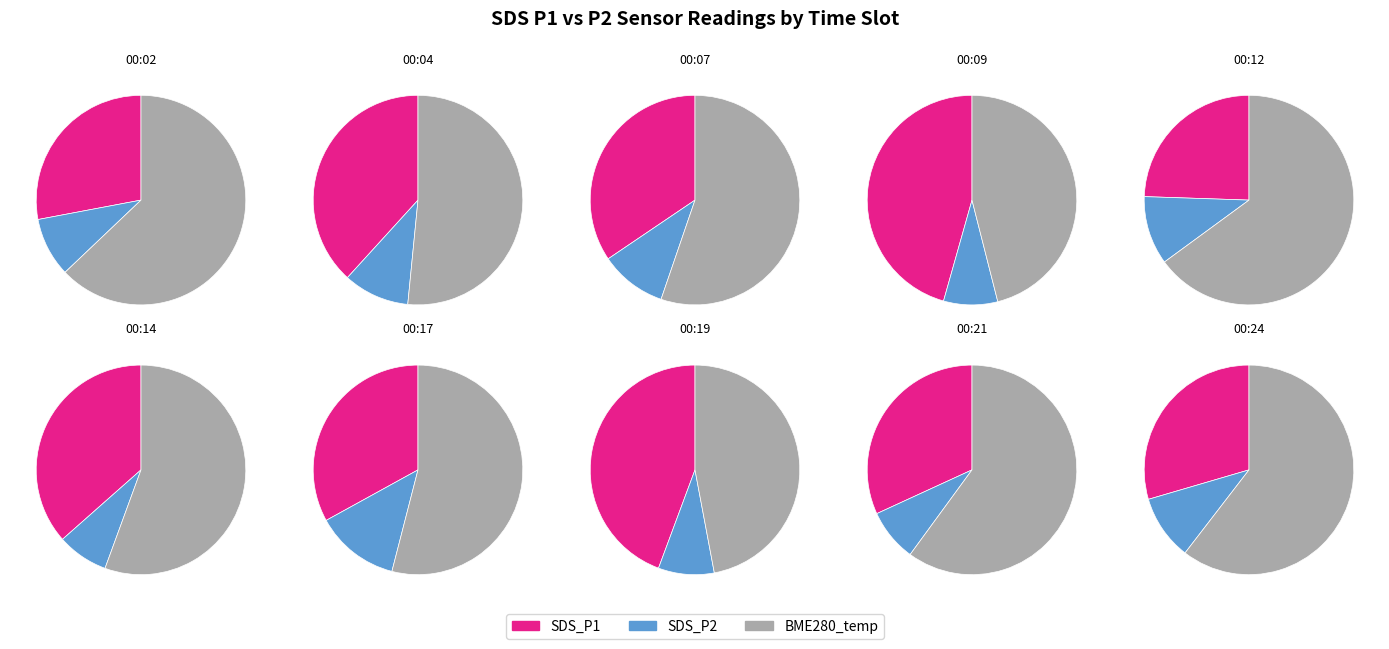

What is the largest slice in the pie chart?

00:02